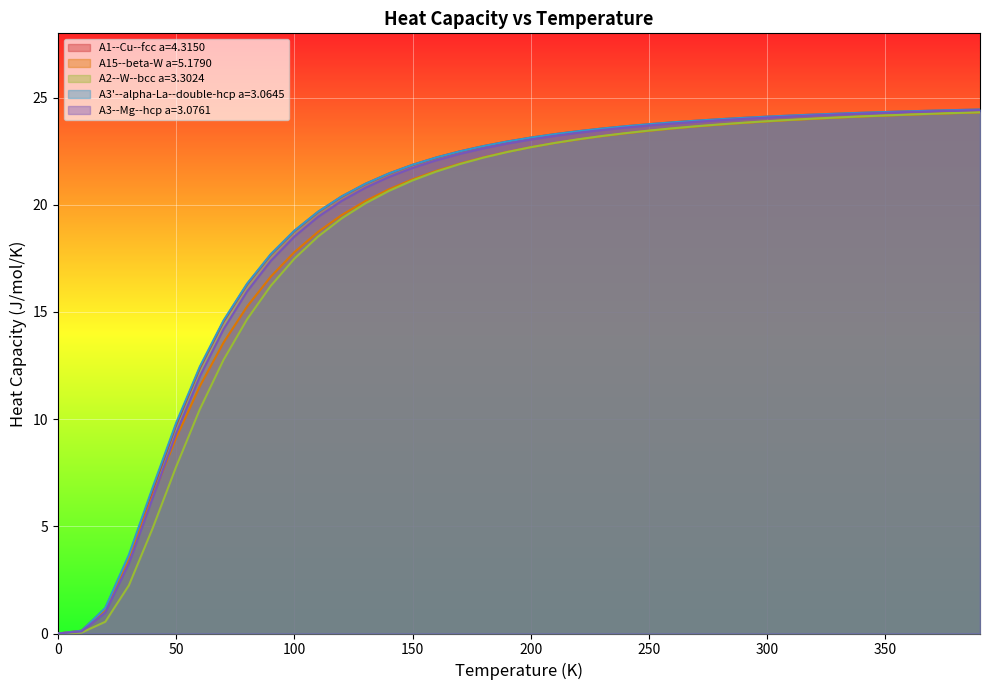

True or false: A3--Mg--hcp a=3.0761 has more than 1 points higher than both neighbors.

False